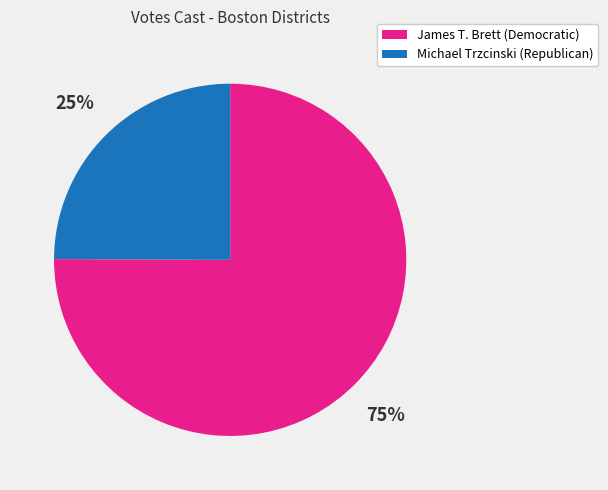

True or false: James T. Brett (Democratic) accounts for 84% of the total.

False